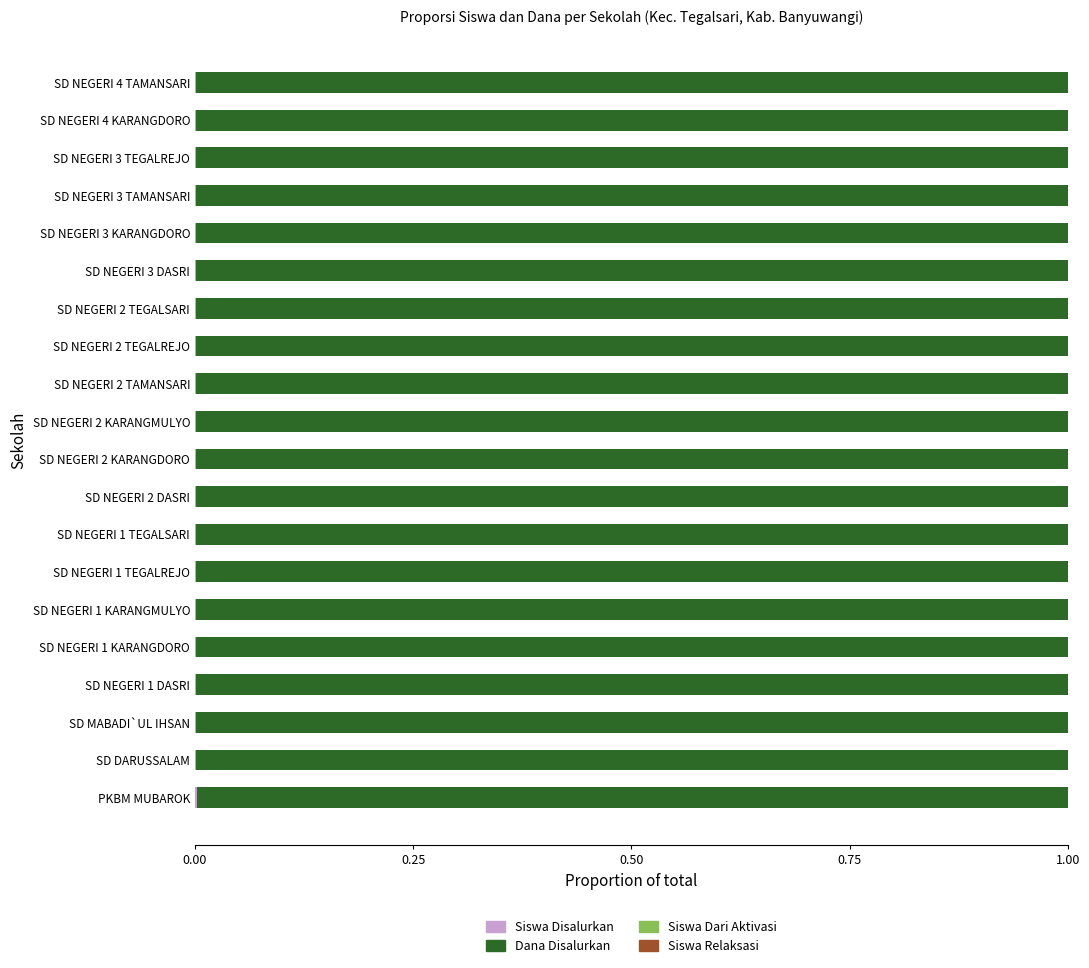

How many data points does each series have?

20